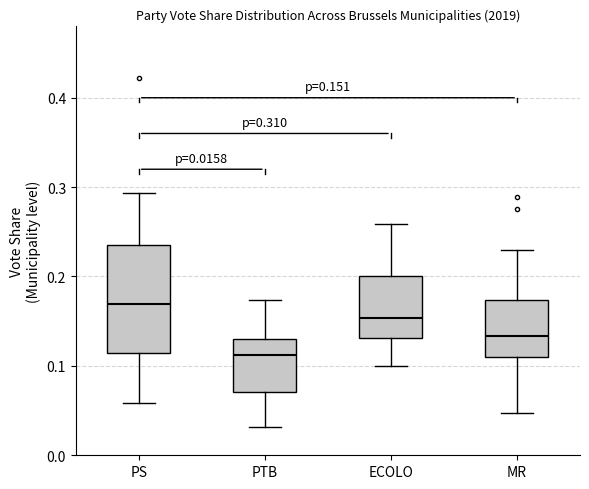

Which box's median line is the lowest?

PTB